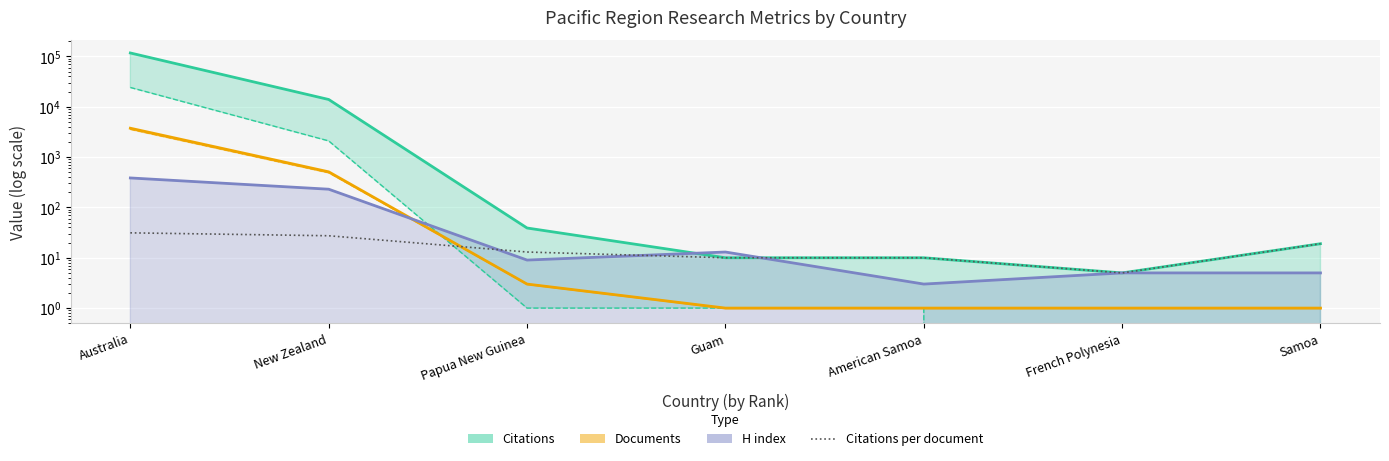

How many interior local valleys (lower than both neighbors) does the data have?

1